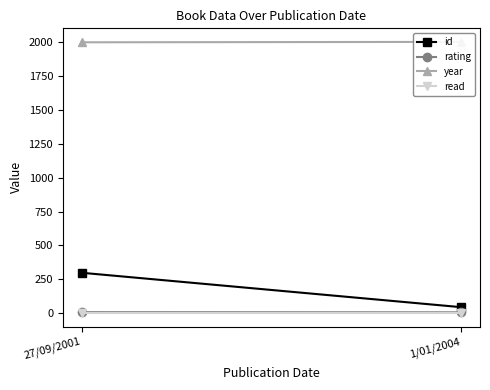

What is the value of the read point at the 1st from the left?

1